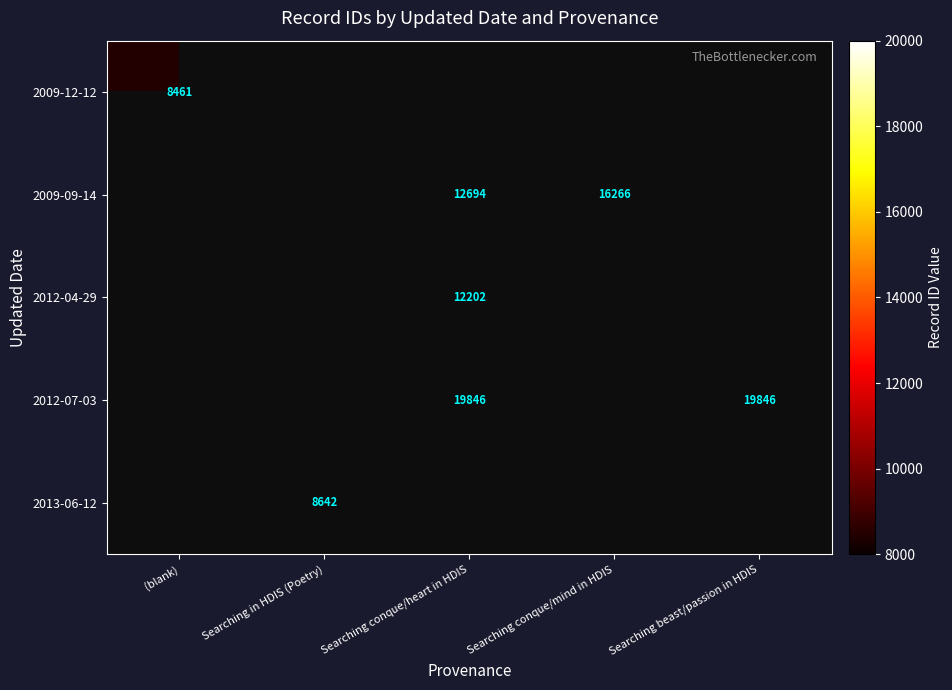

Which label corresponds to the smallest value in the chart?

(blank)